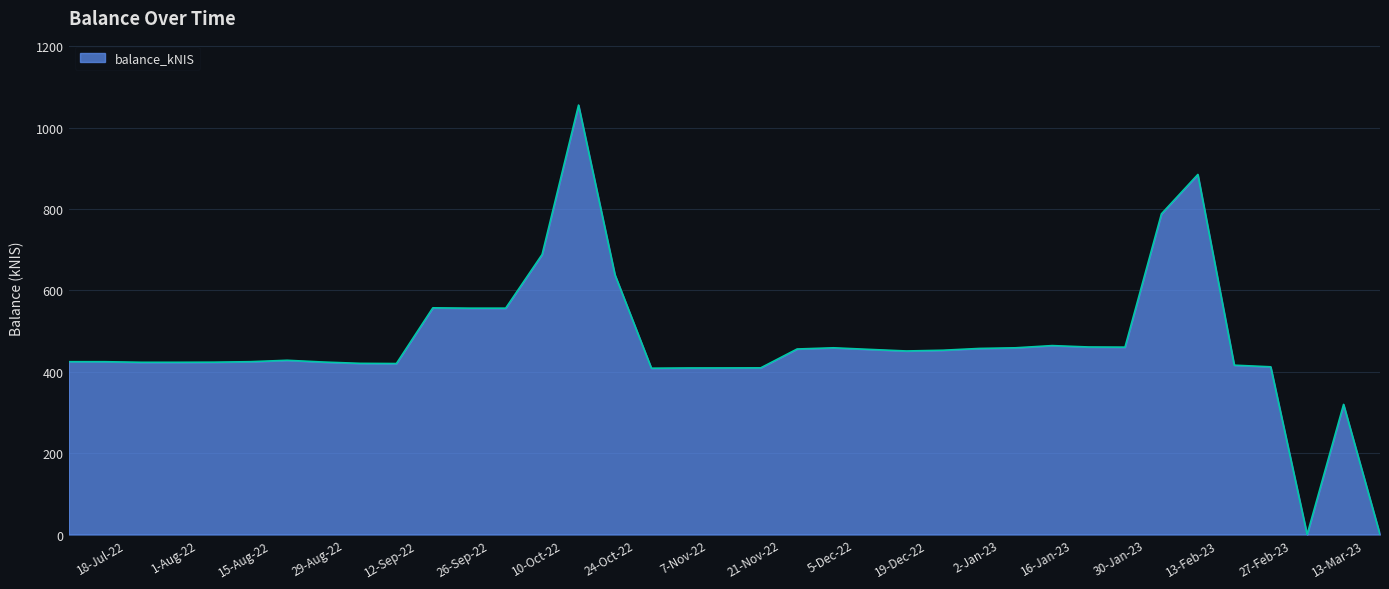

Does the chart display data point markers on the line(s)?

No